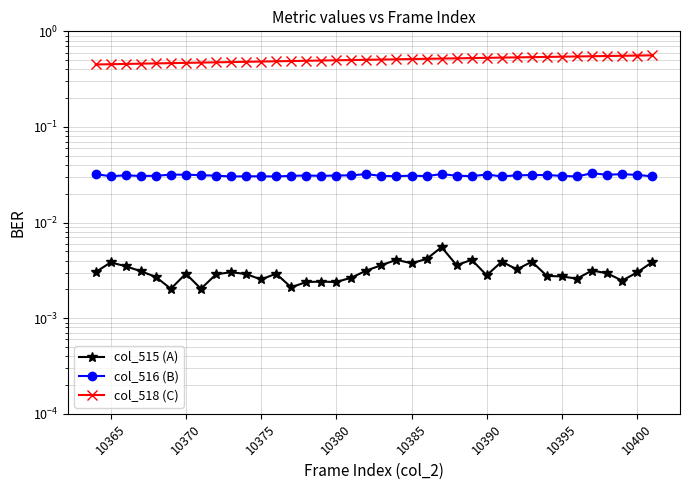

What is the lowest value of the col_518 (C) series?

0.5